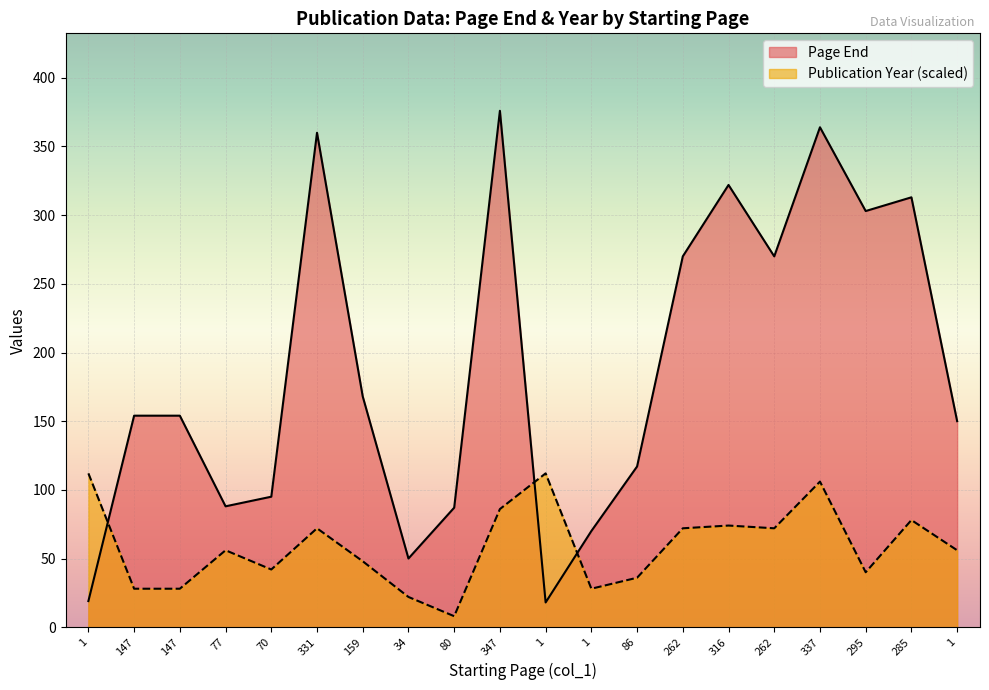

How many intersections are there between Page End and Publication Year?

3